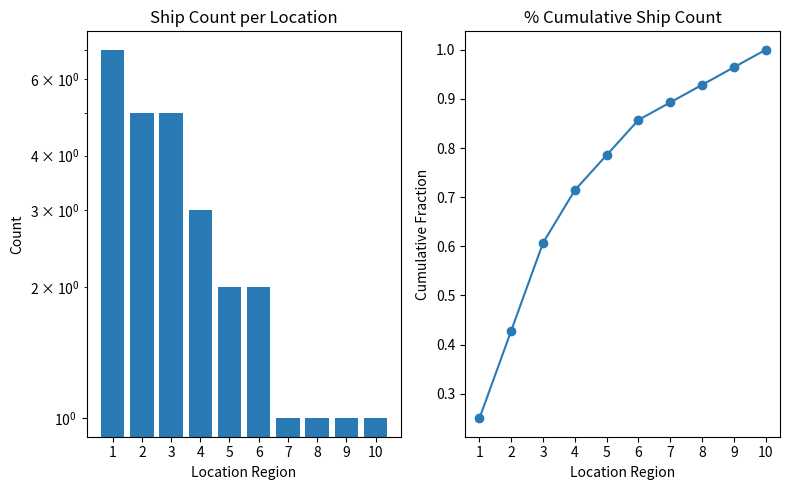

Reading right to left, transcribe all the data shown in this chart.

Count: 10=1.0	9=1.0	8=1.0	7=1.0	6=2.0	5=2.0	4=3.0	3=5.0	2=5.0	1=7.0
Cumulative Fraction: 10=1.0	9=1.0	8=0.9	7=0.9	6=0.9	5=0.8	4=0.7	3=0.6	2=0.4	1=0.2